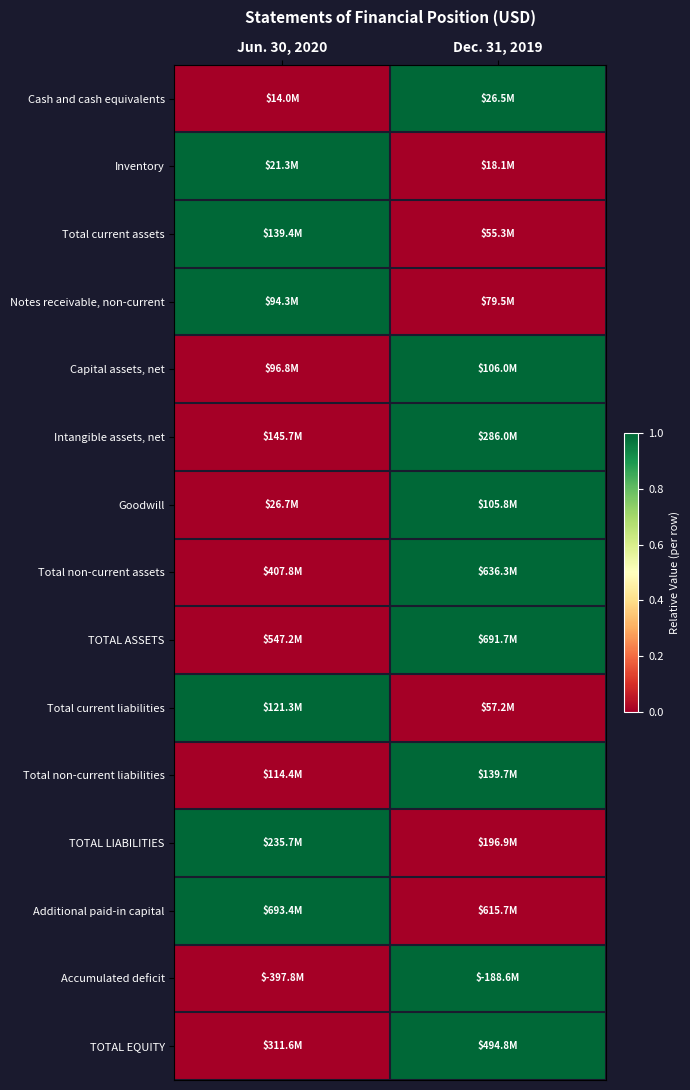

Rank the series by their maximum value, from highest to lowest.

Cash and cash equivalents, Inventory, Total current assets, Notes receivable, non-current, Capital assets, net, Intangible assets, net, Goodwill, Total non-current assets, TOTAL ASSETS, Total current liabilities, Total non-current liabilities, TOTAL LIABILITIES, Additional paid-in capital, Accumulated deficit, TOTAL EQUITY